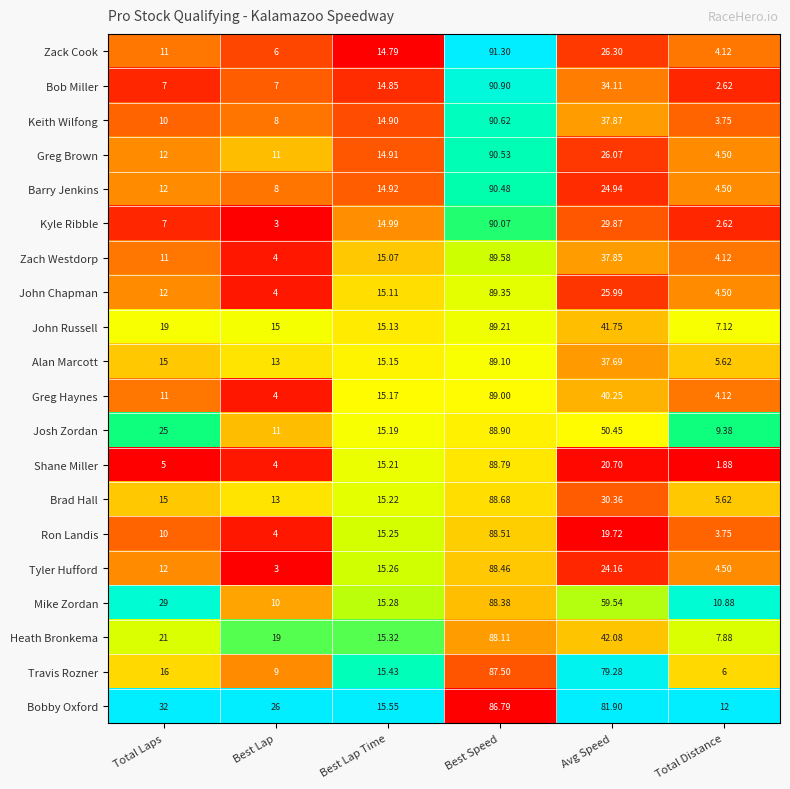

Which label corresponds to the smallest value in the chart?

Total Distance